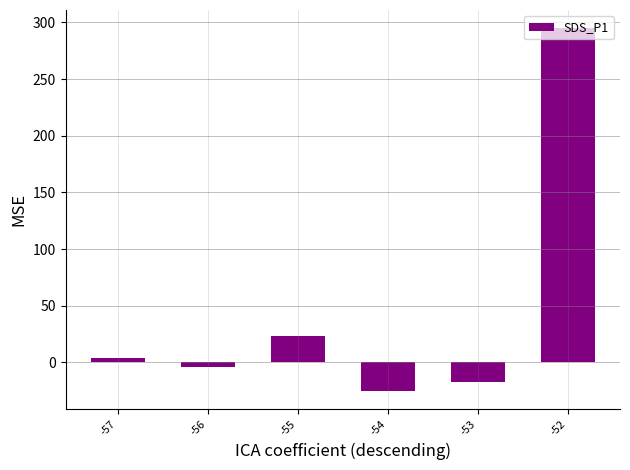

What is the maximum value shown in the chart?

294.9